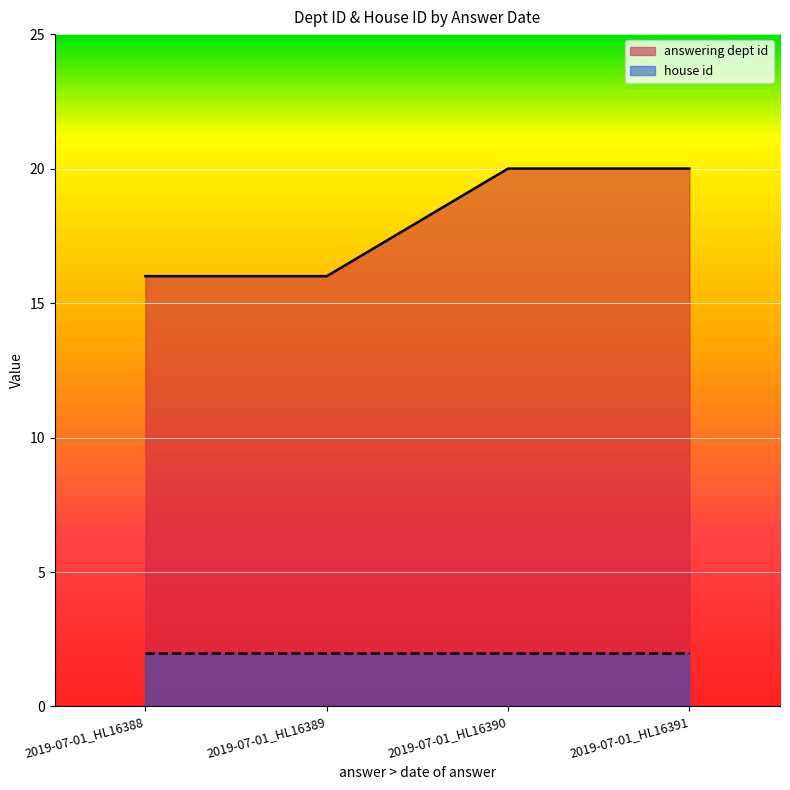

What value does the data have at 2019-07-01_HL16388?

16